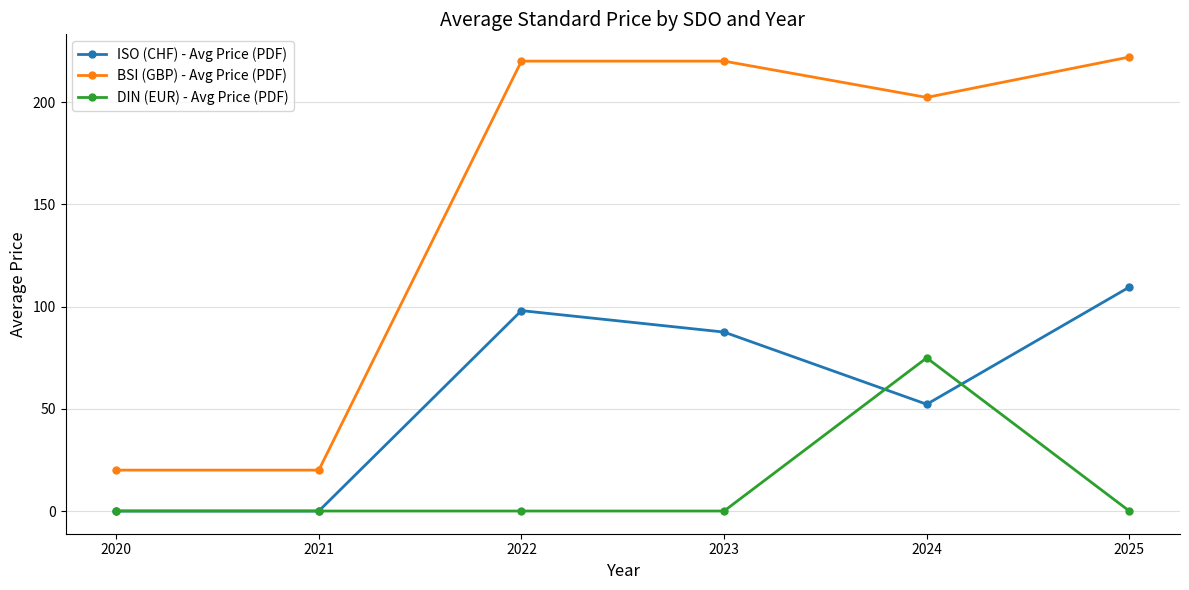

Is the value of DIN (EUR) - Avg Price (PDF) at 2020 greater than the value of ISO (CHF) - Avg Price (PDF) at 2024?

No